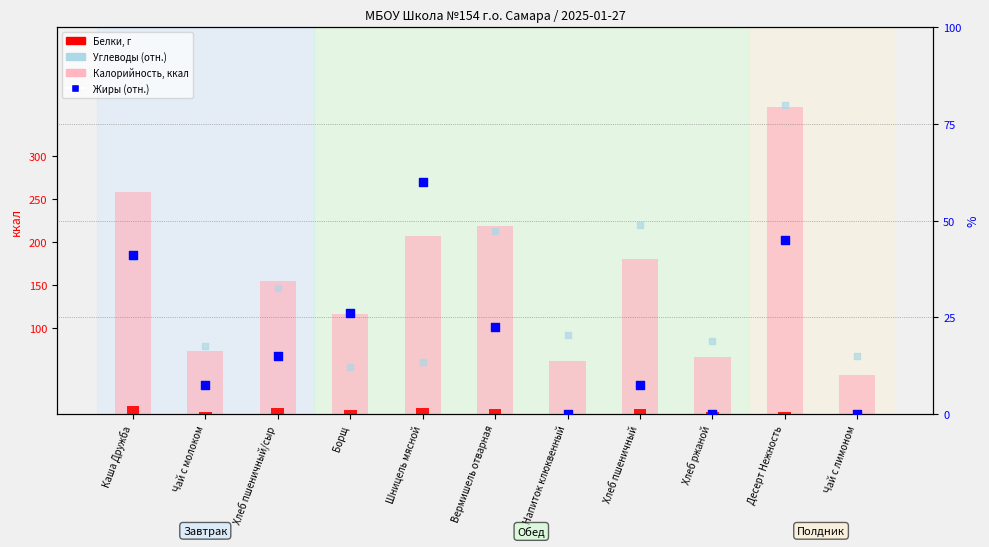

What are all the series names shown in the legend?

Калорийность (фон), Белки, Жиры (отн.), Углеводы (отн.)